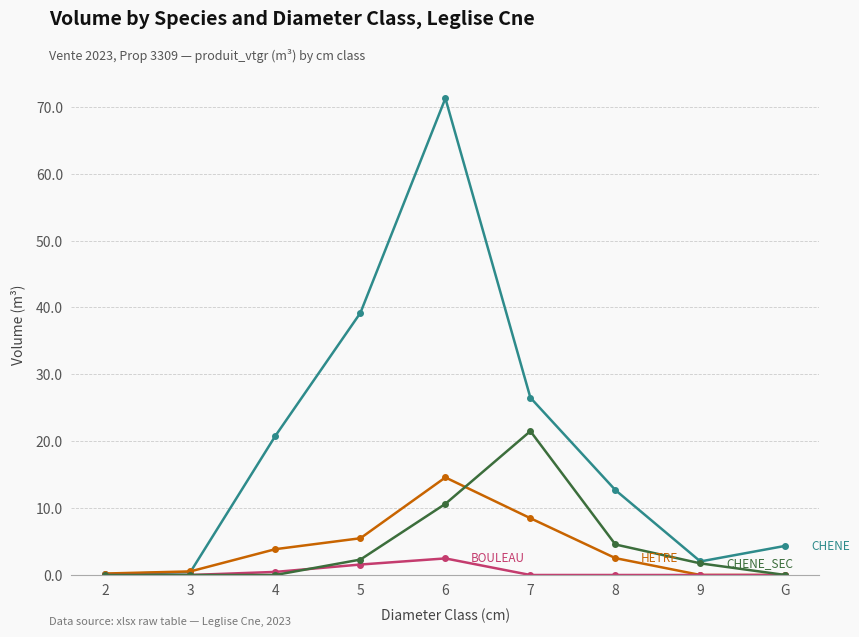

At which category is the sum across all series the highest?

6